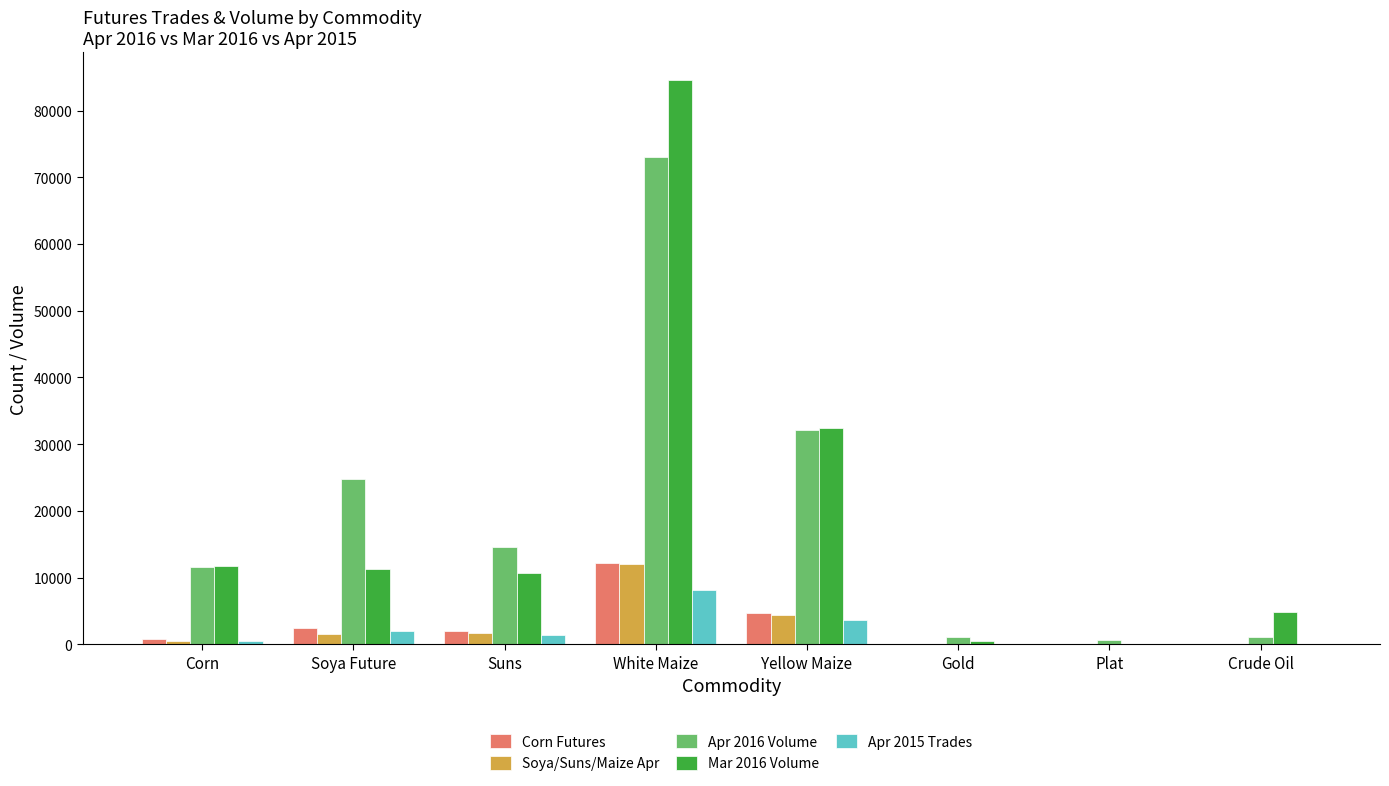

At which category is the sum across all series the highest?

White Maize